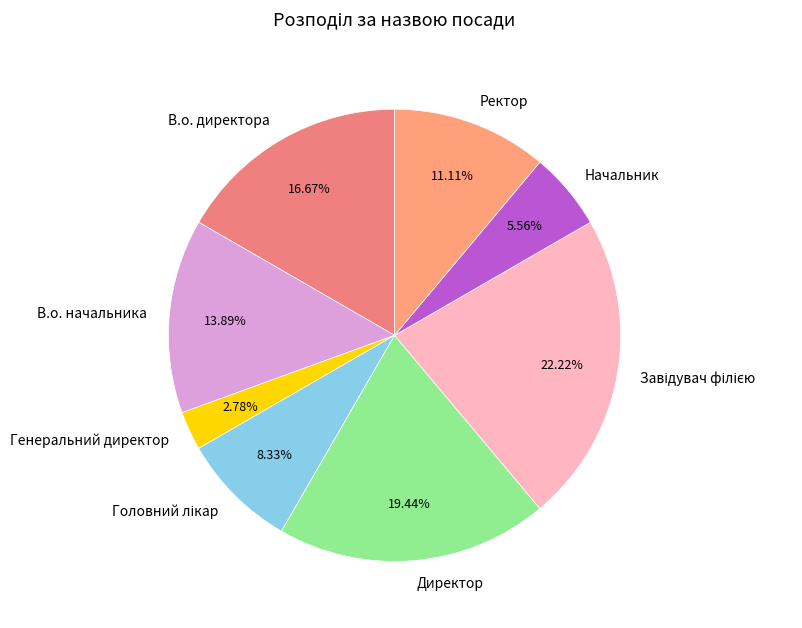

How many segments does this pie chart have?

8